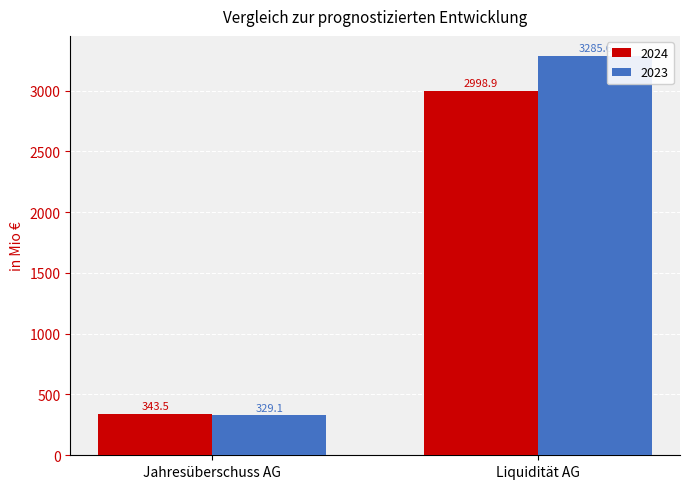

The value of 2024 at Jahresüberschuss AG is 343.5. True or false?

True